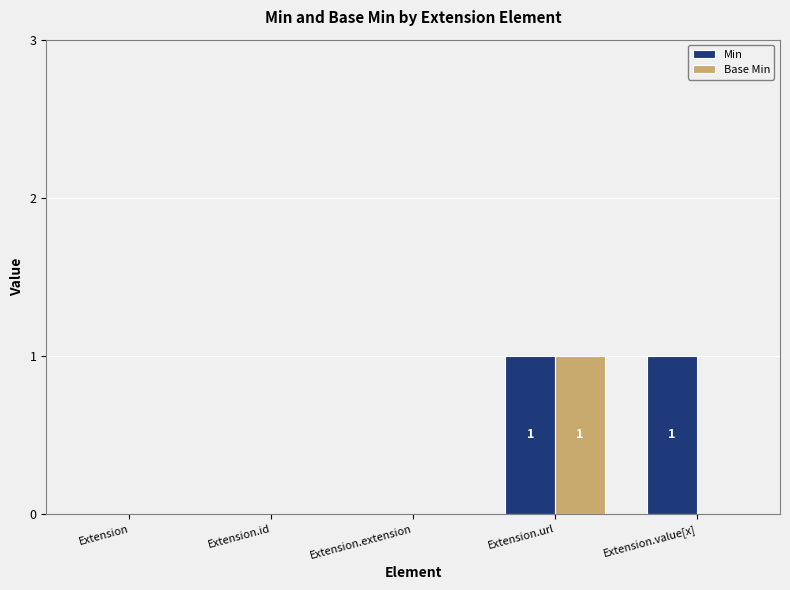

Does the chart contain stacked bars?

No